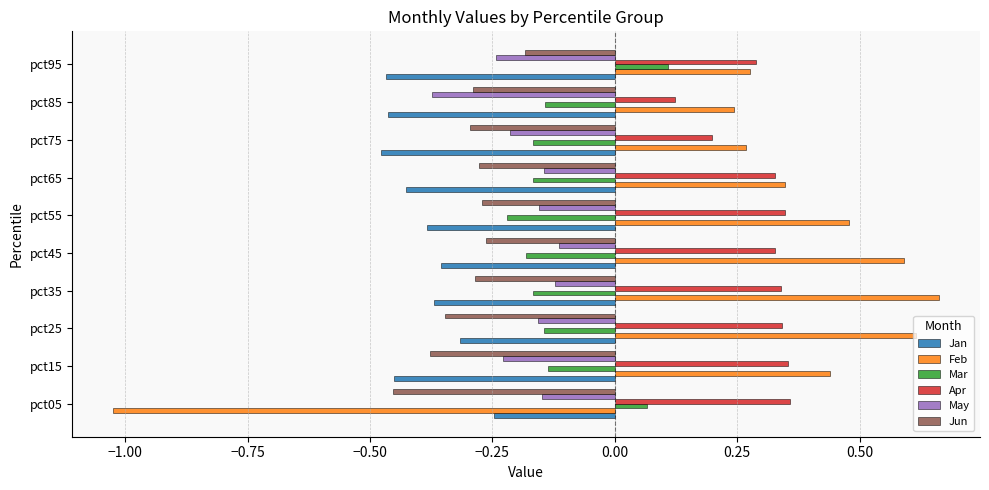

At how many categories does at least one series exceed 0?

10